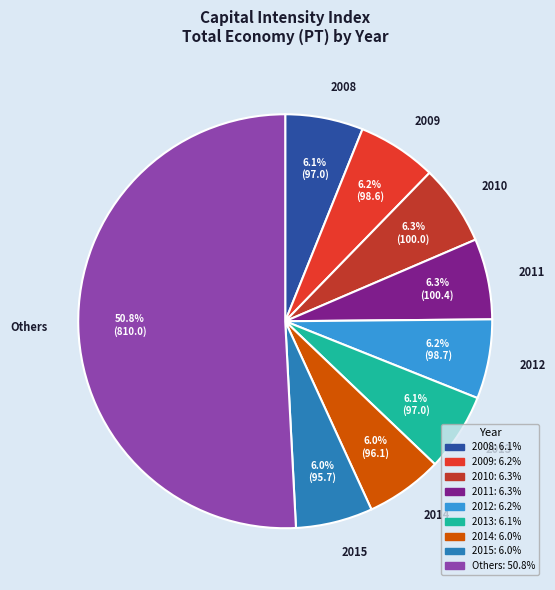

What is the largest slice in the pie chart?

Others